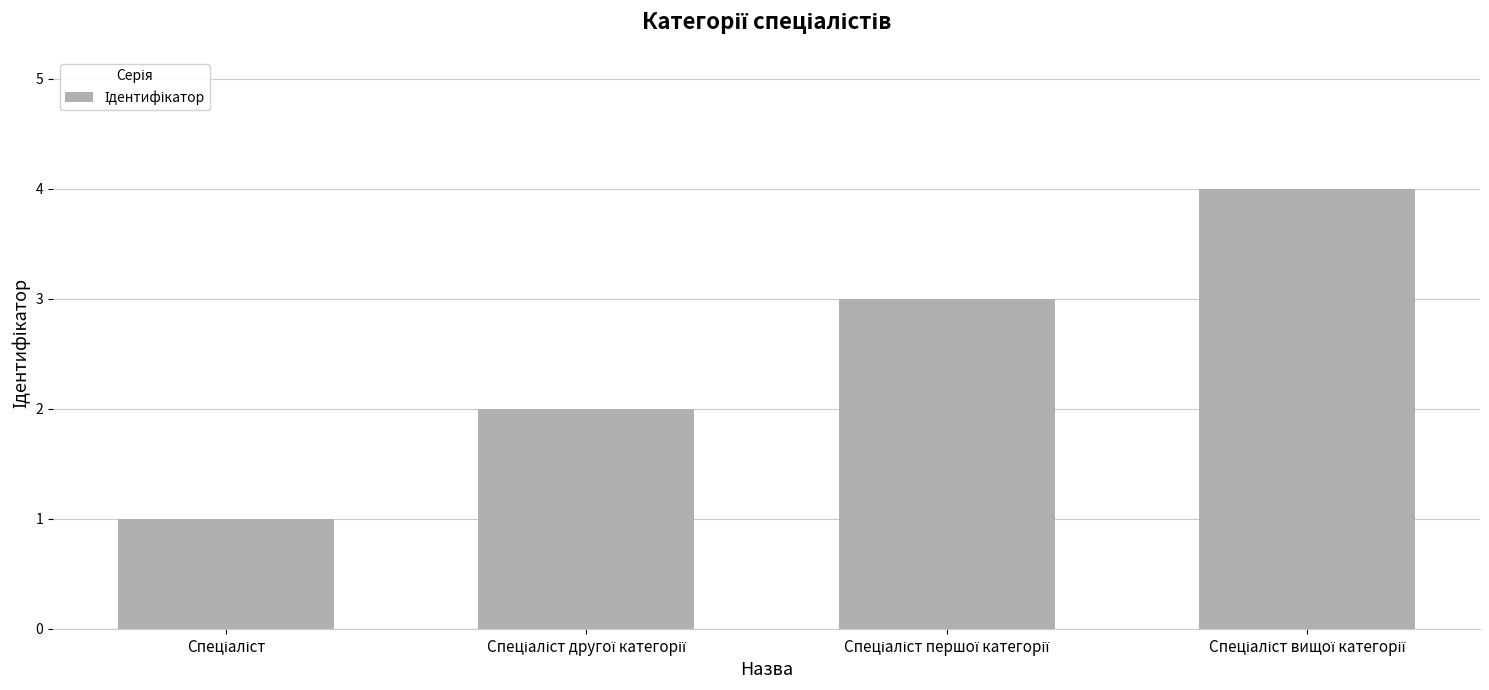

Are the bars horizontal?

No